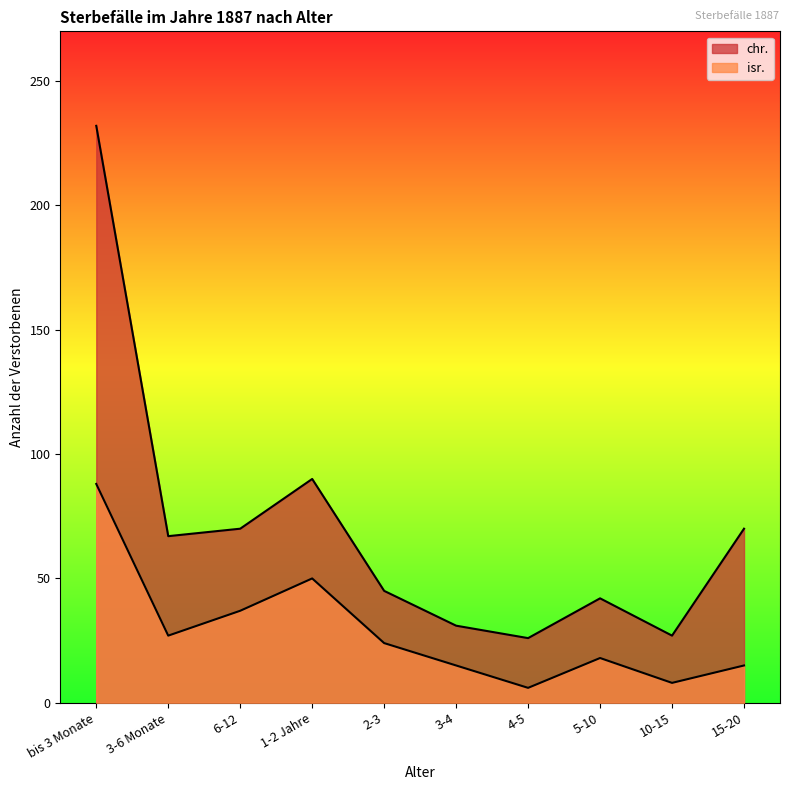

What is the spread (max minus min) of values at 3-6 Monate?

40